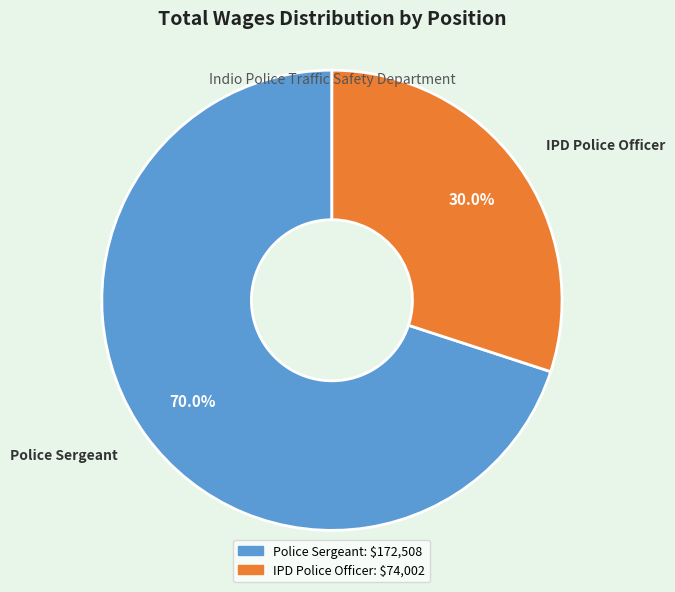

To the nearest percent, what is the average slice percentage?

50%